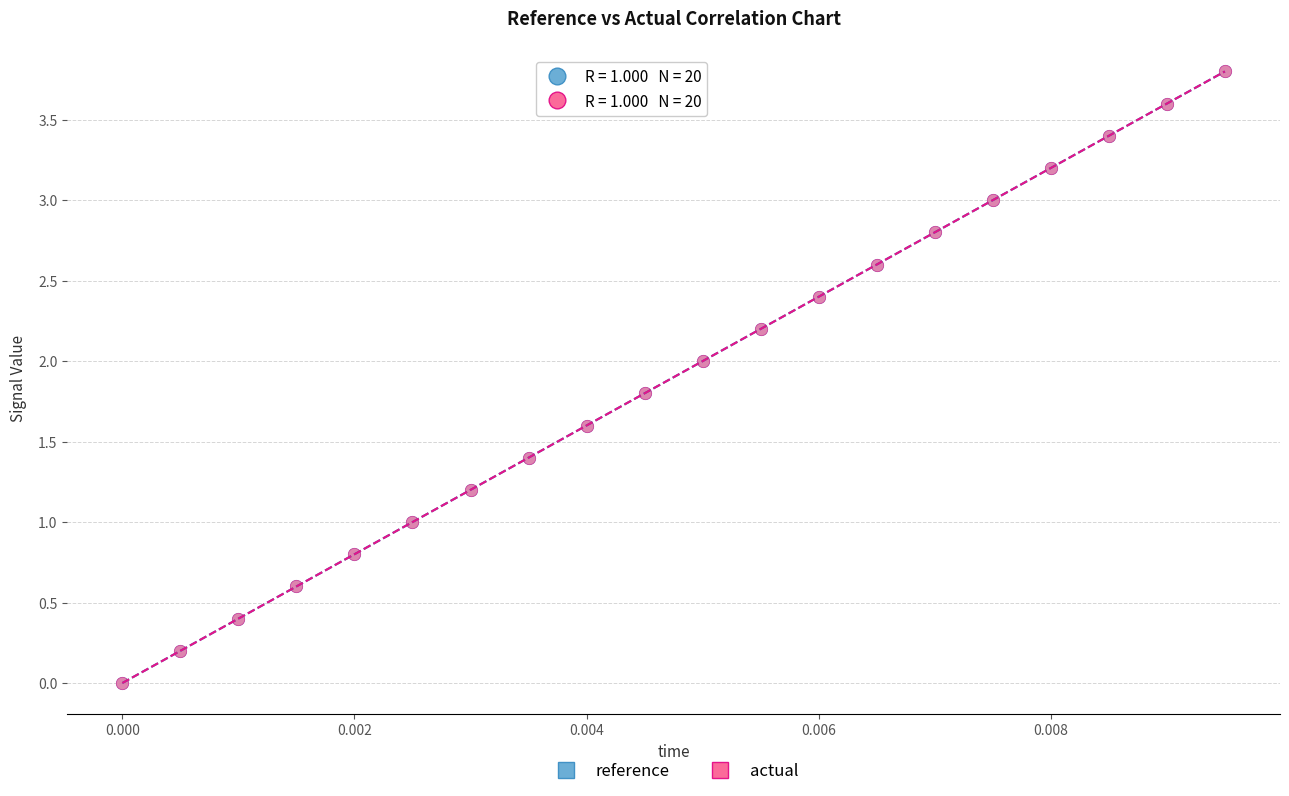

What are all the series names shown in the legend?

reference, actual